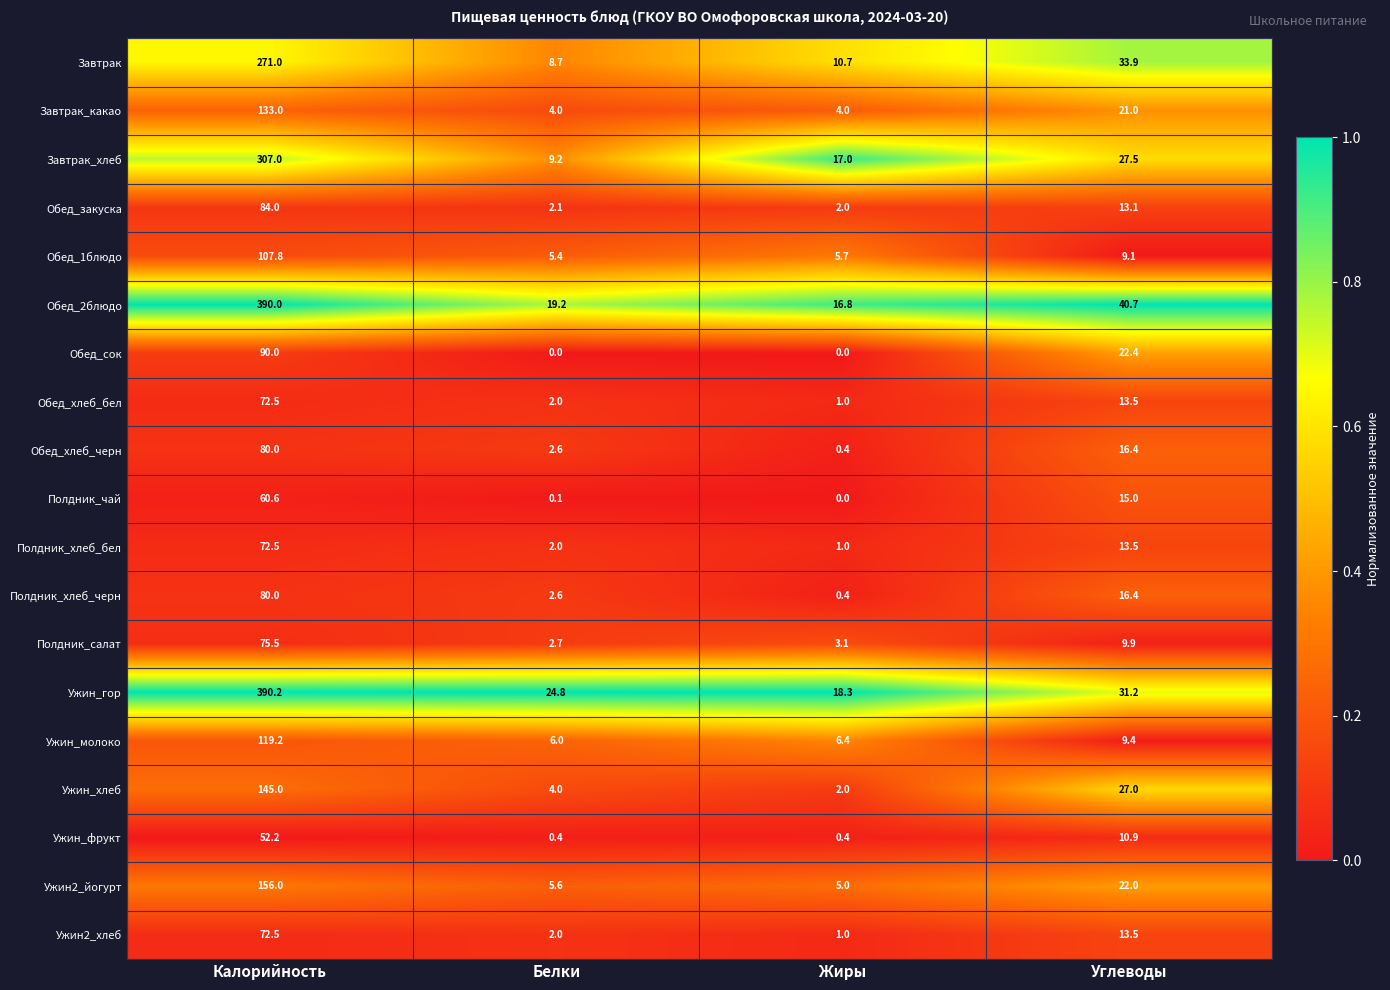

Rank the categories by Обед_закуска value from lowest to highest.

Жиры, Белки, Углеводы, Калорийность